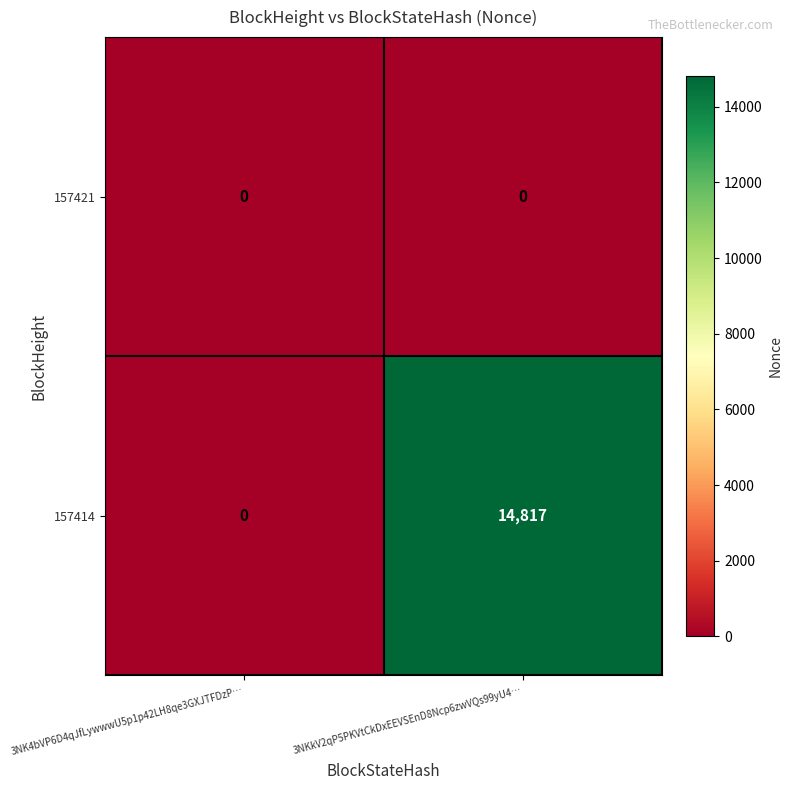

Where is 157414 nearest to the value 7408?

3NK4bVP6D4qJfLywwwU5p1p42LH8qe3GXJTFDzP…